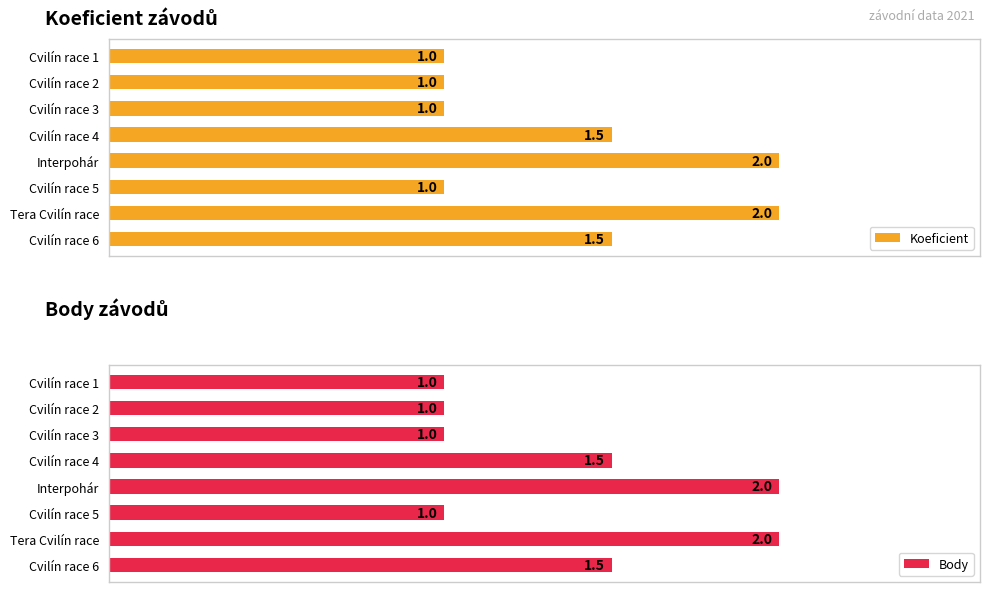

True or false: Body has a value of 1.5 at Cvilín race 5.

False